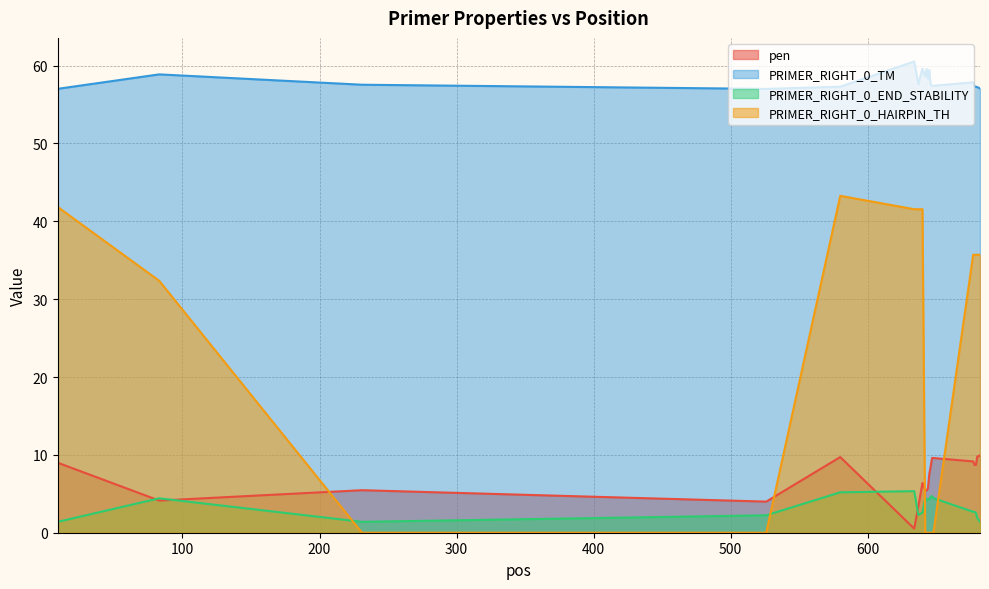

What is the total value across all series at 231?

64.4